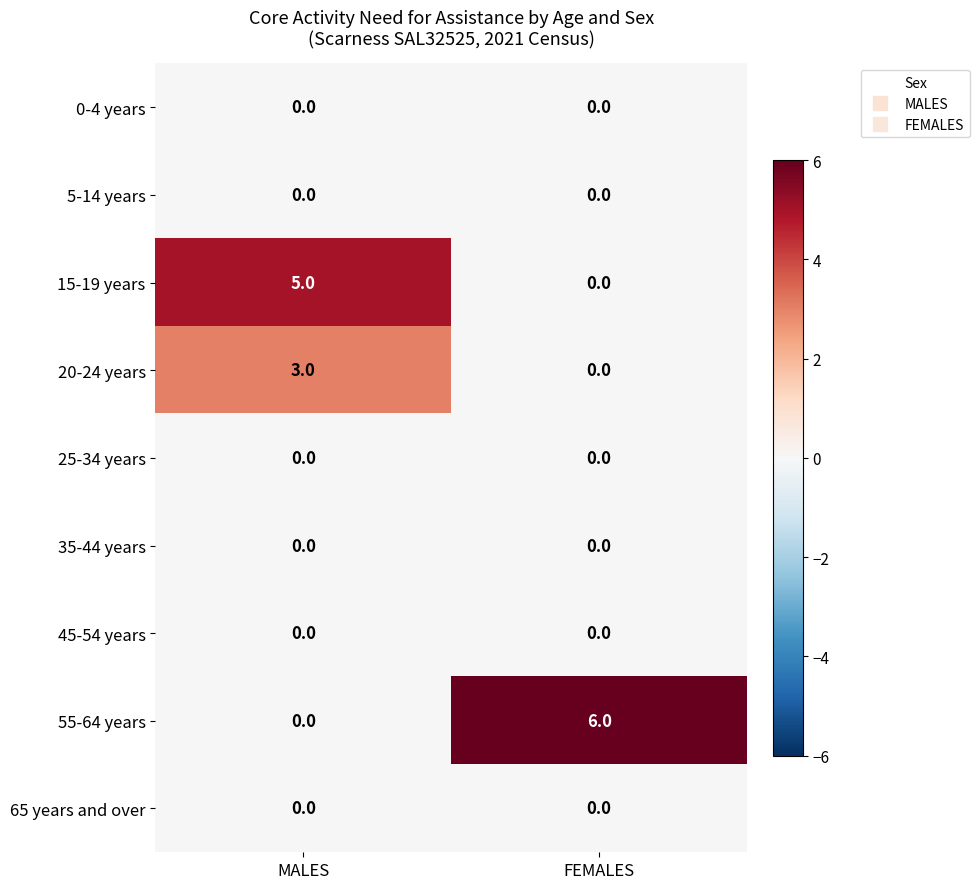

Which series has the largest total across all categories?

55-64 years